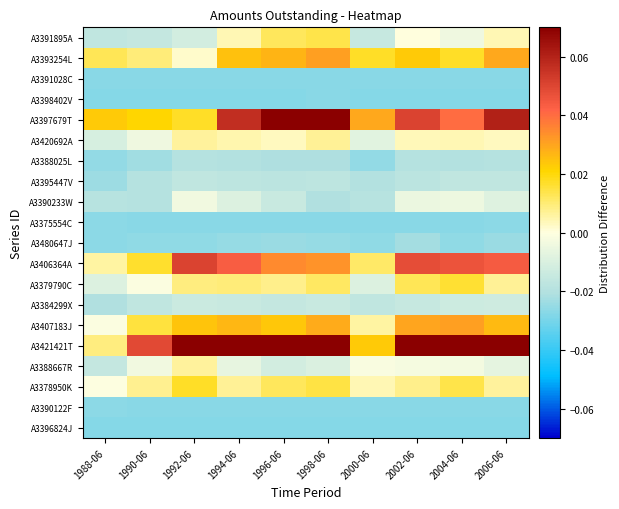

At 2002-06, list the series in order from largest to smallest.

A3421421T, A3397679T, A3406364A, A3407183J, A3393254L, A3379790C, A3378950K, A3420692A, A3391895A, A3388667R, A3390233W, A3384299X, A3395447V, A3388025L, A3480647J, A3375554C, A3390122F, A3391028C, A3398402V, A3396824J